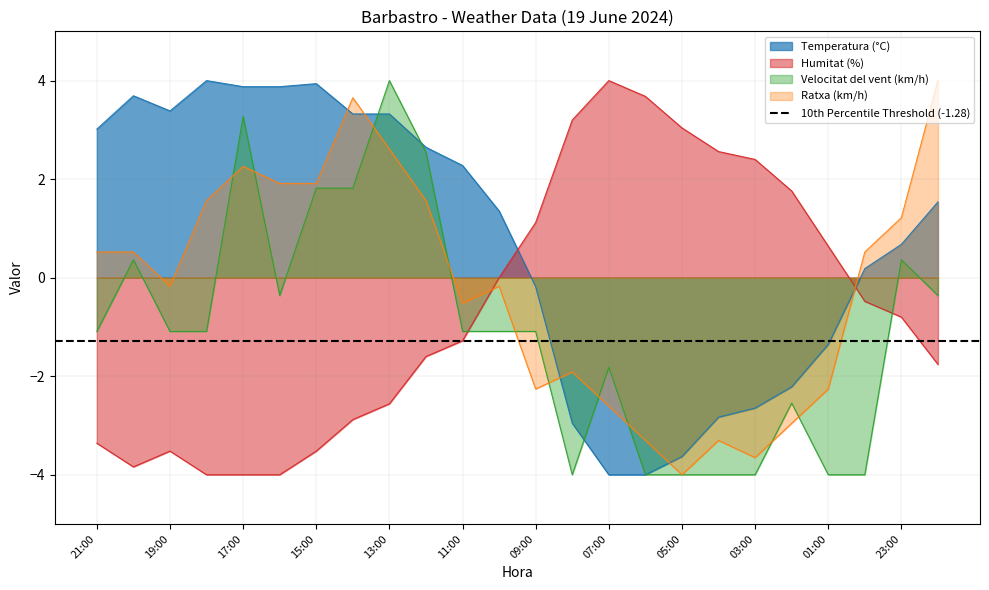

How many lines are shown in the chart?

4